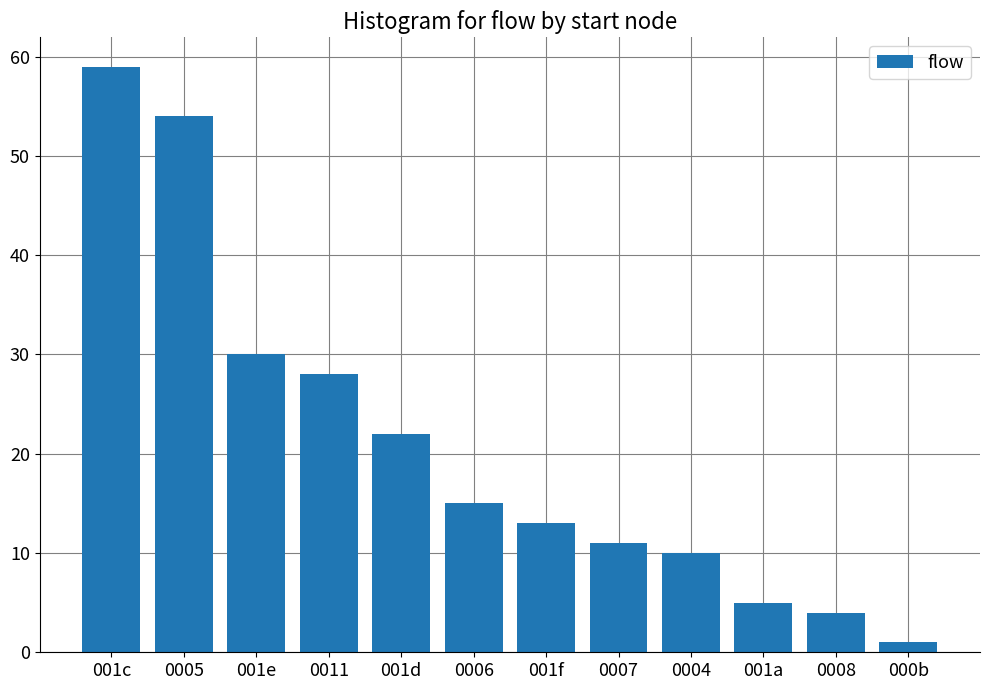

What is the sum of all values?

252